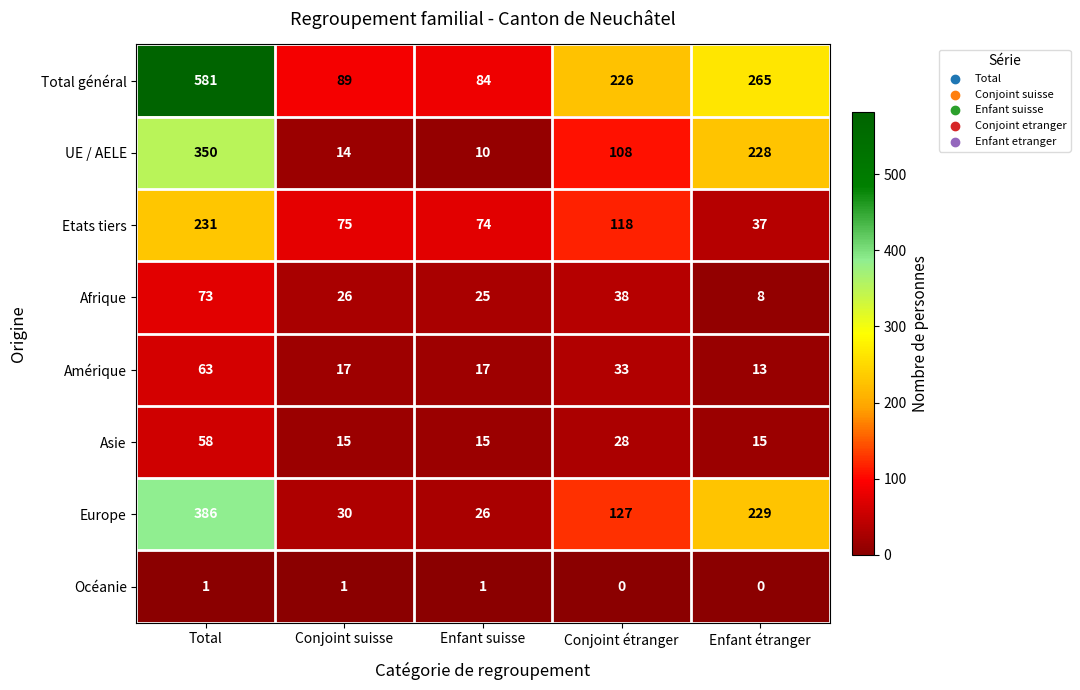

At how many categories does at least one series exceed 439?

1